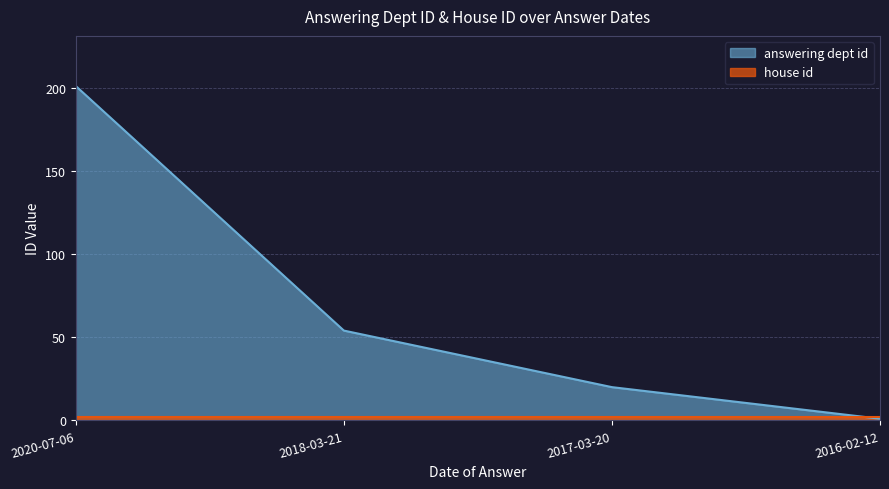

What is the sum of the values at 2020-07-06 and 2018-03-21?

255